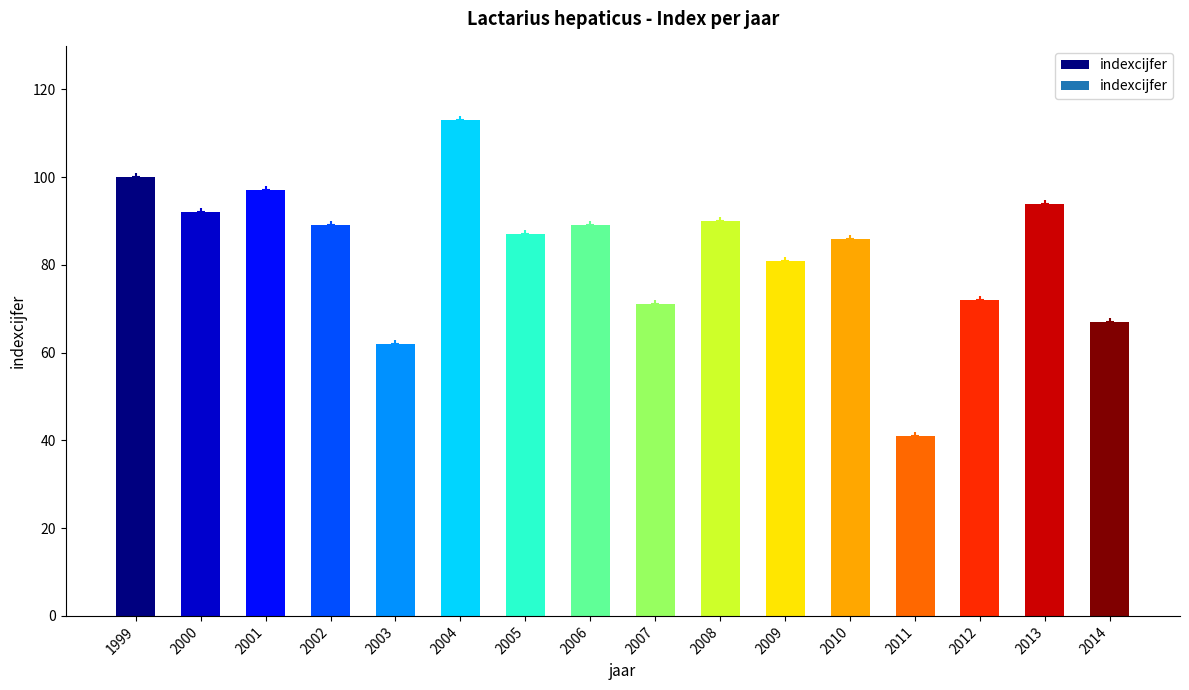

True or false: the data shows 23 at 2001.

False